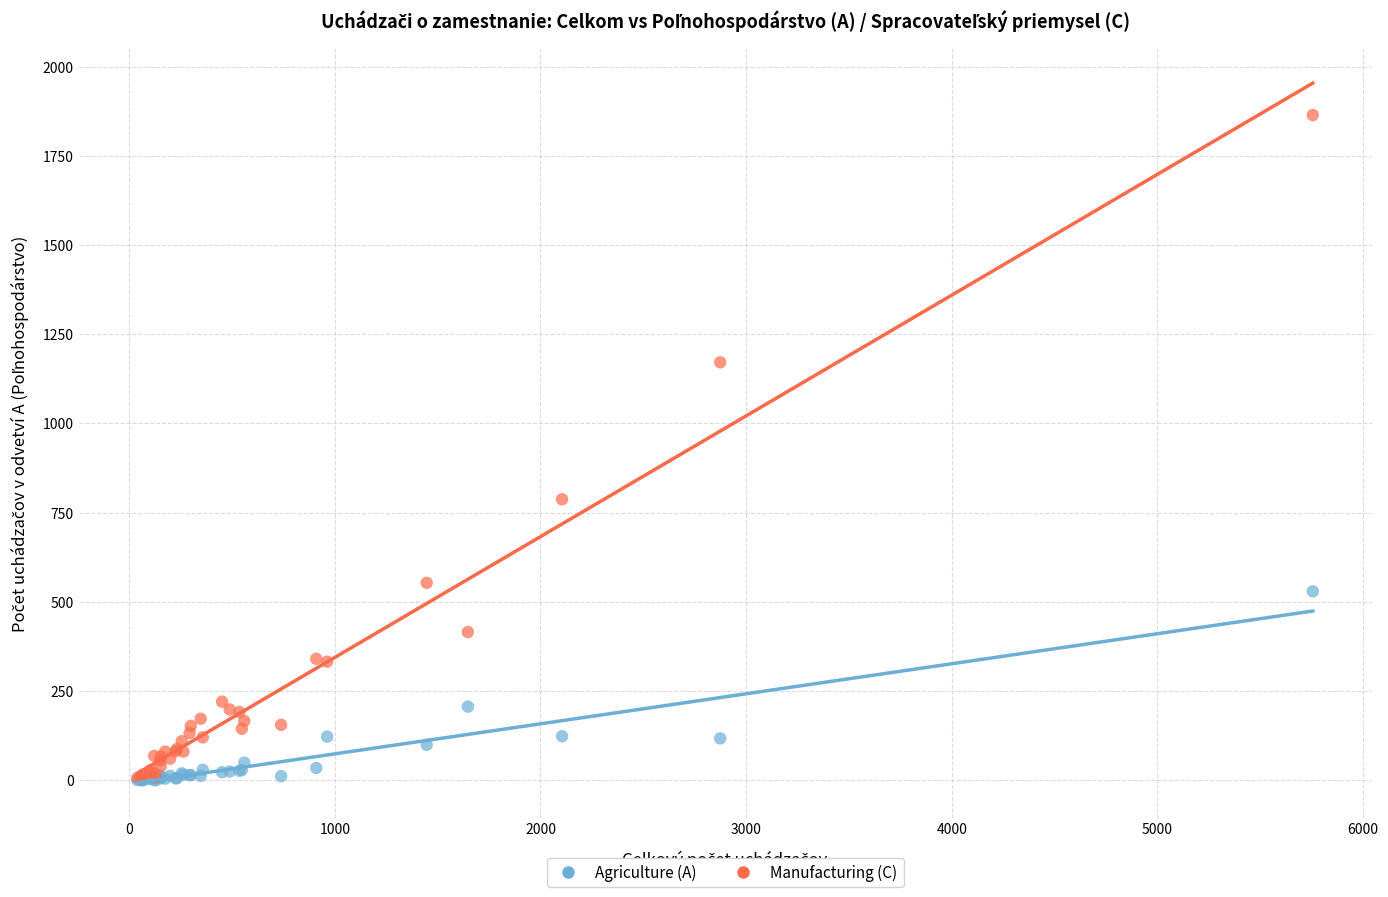

Which series contains the highest Y value?

Manufacturing (C)